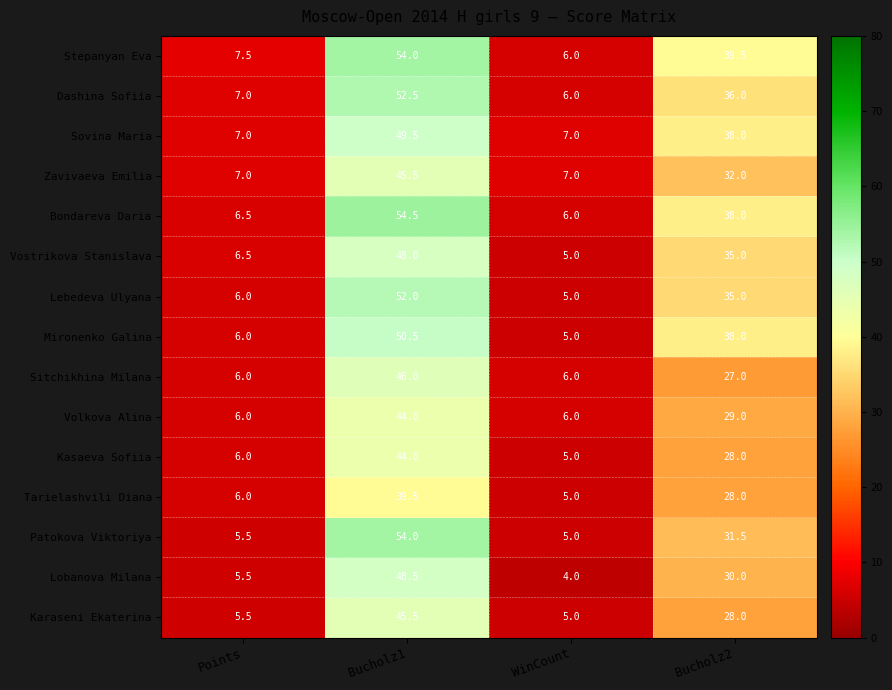

At how many categories does at least one series exceed 39?

2